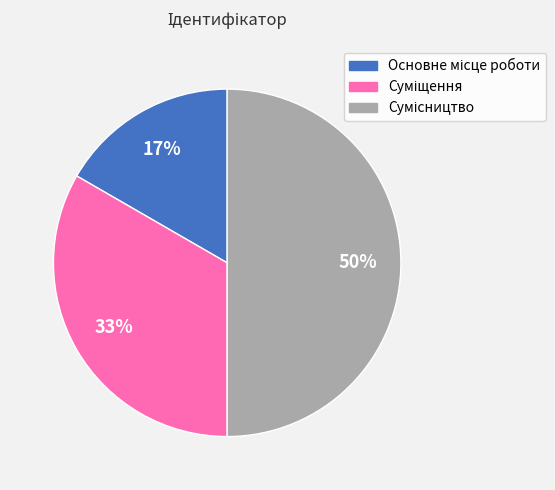

To the nearest percent, what is the average slice percentage?

33%